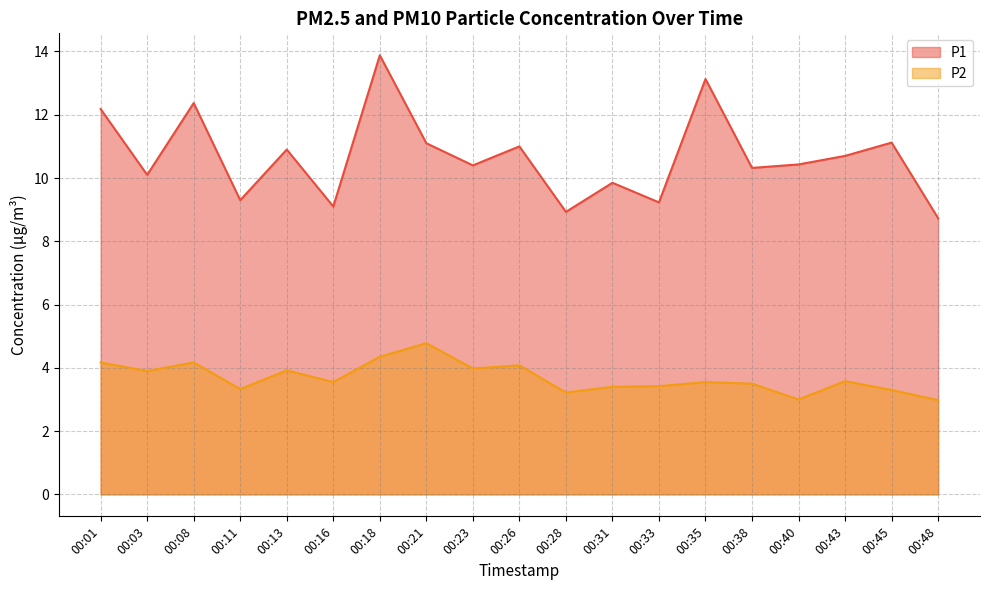

What is the minimum value shown in the chart?

3.0